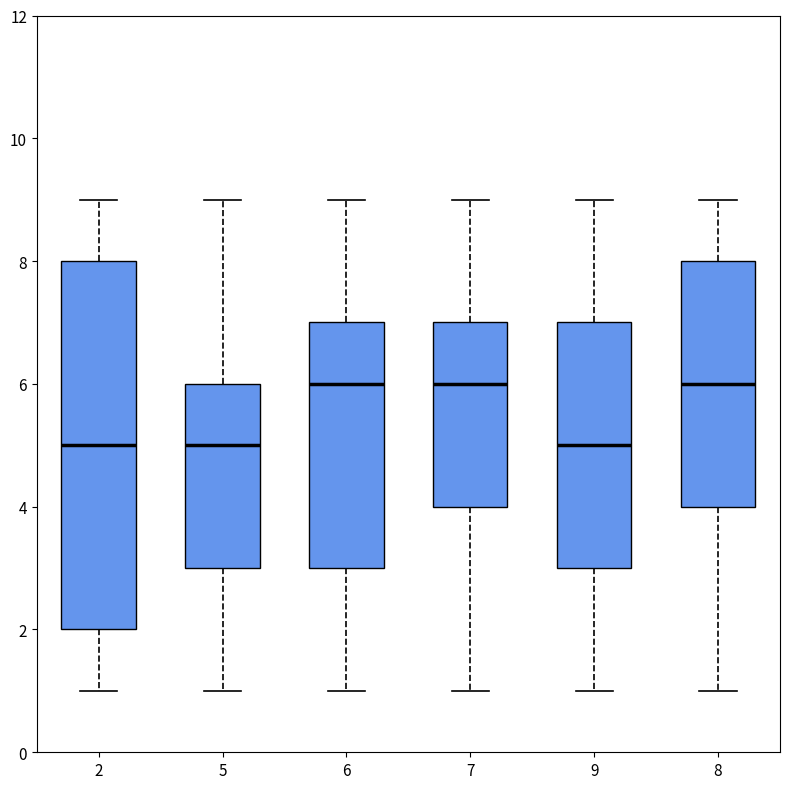

Where is the upper edge of the box at x = 9 on the y-axis? The values are not printed on the chart, so give them approximately, as read against the axis.

7